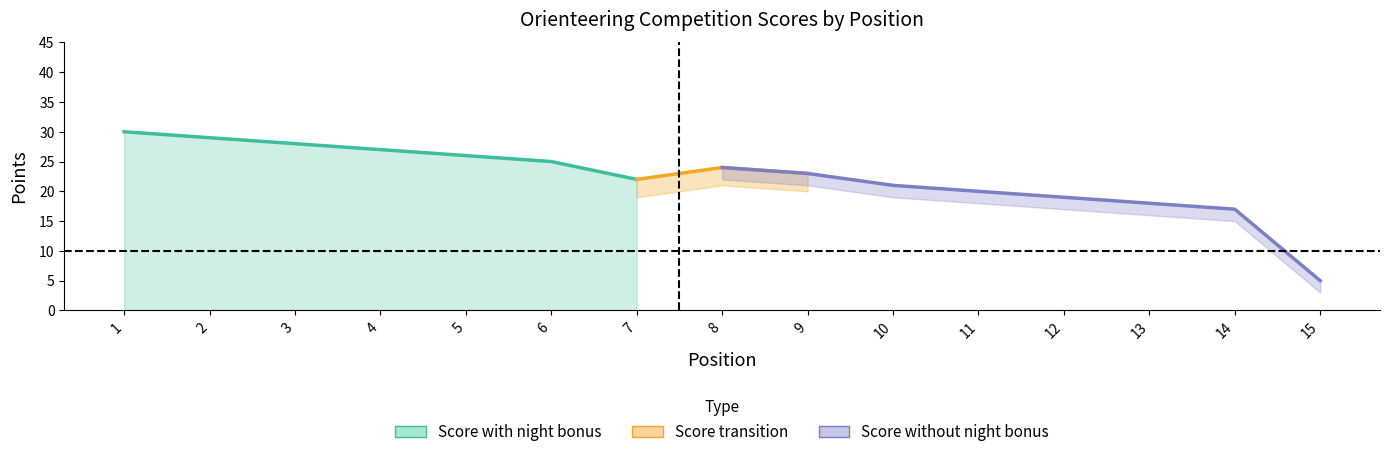

True or false: score has more than 2 points higher than both neighbors.

False